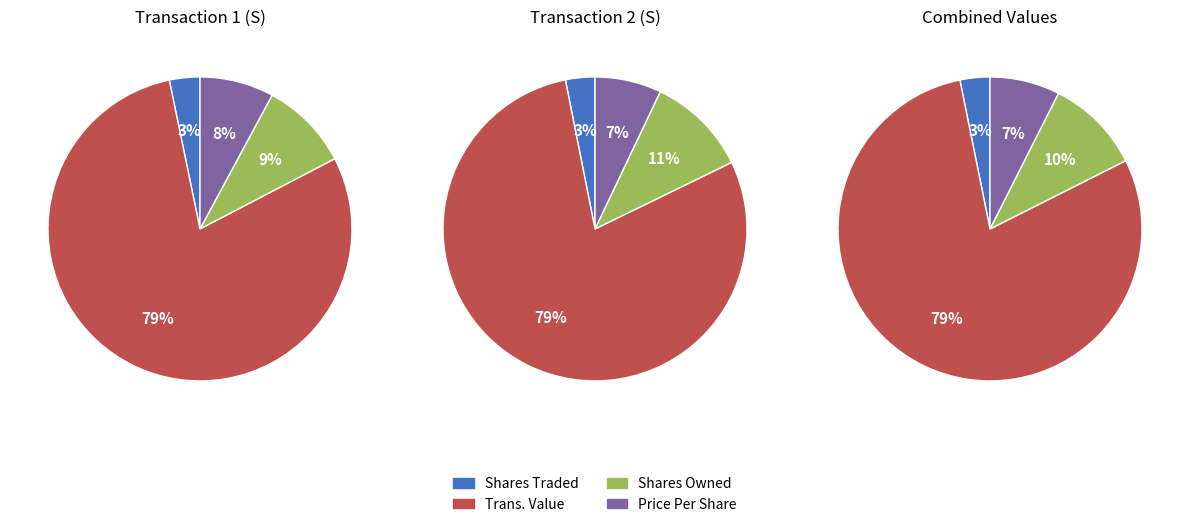

True or false: transactionValue accounts for 68% of the total.

False